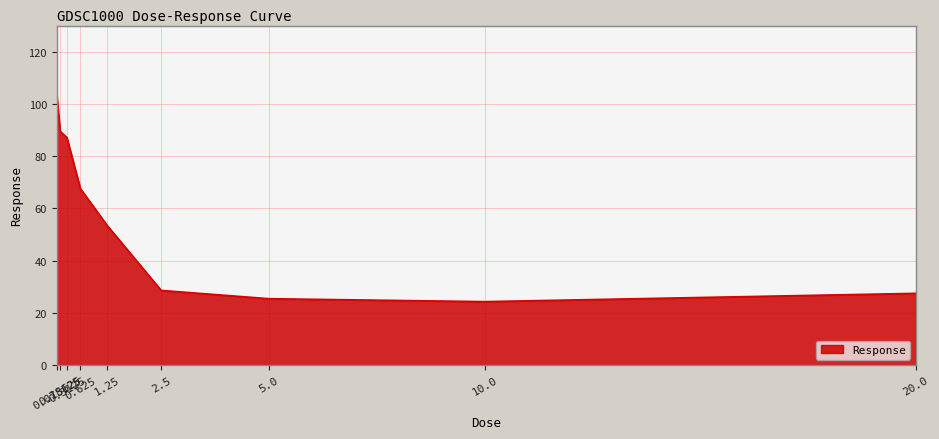

Count the number of values greater than 53.

5